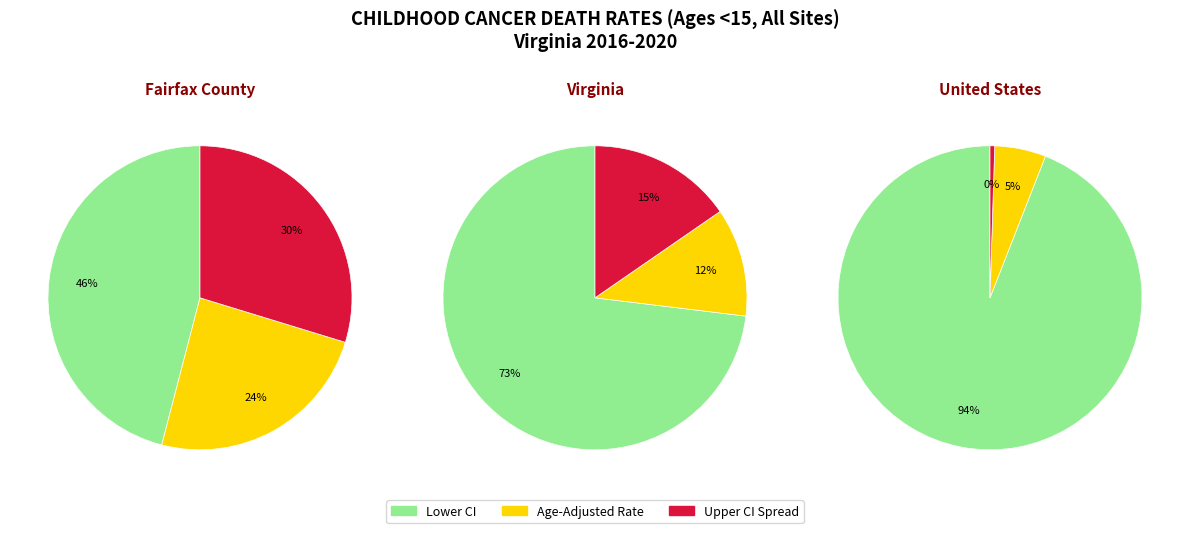

What is the smallest slice in the pie chart?

United States